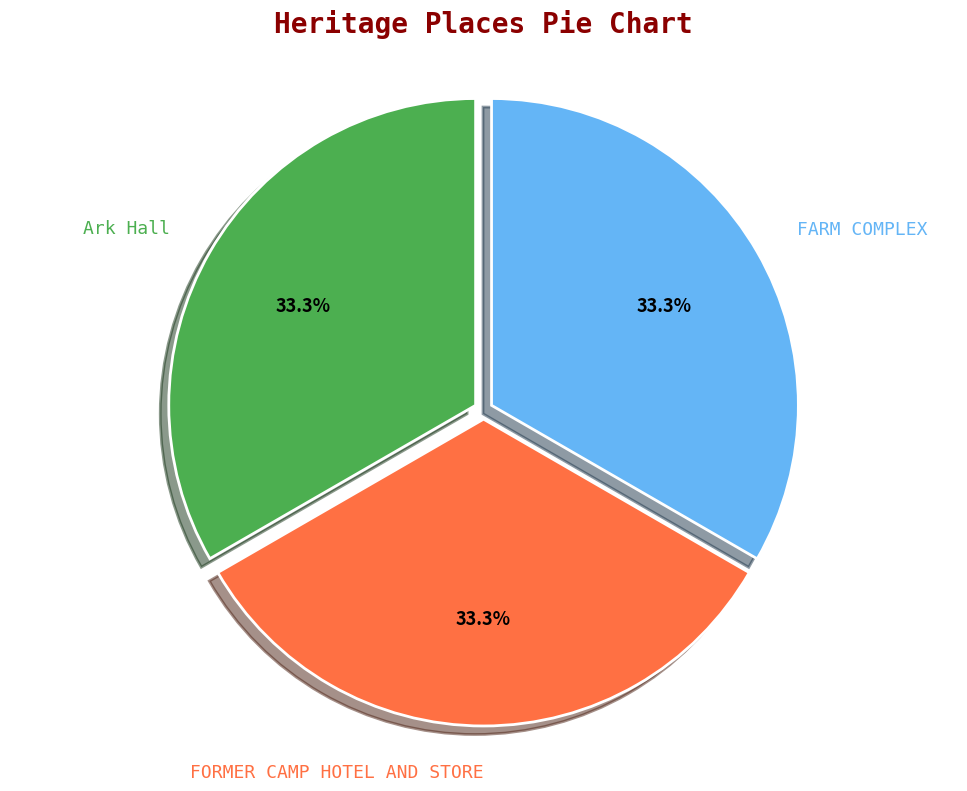

To the nearest percent, what is the average slice percentage?

33%